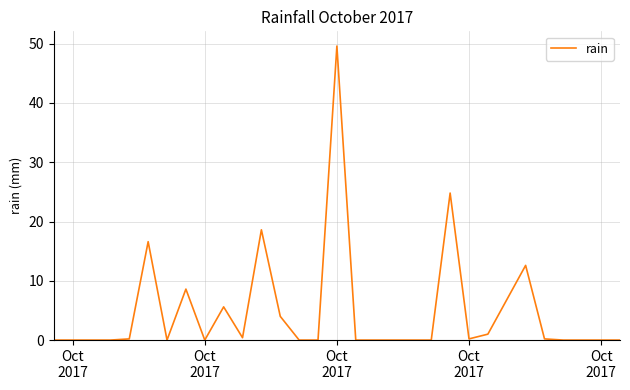

What is the greatest value displayed?

49.6